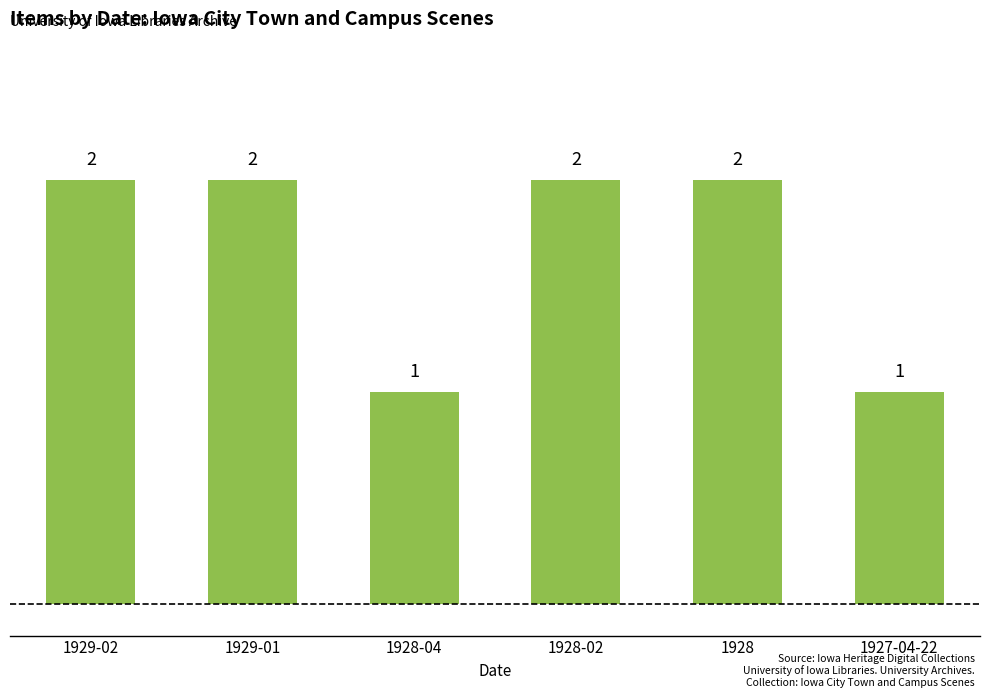

The value at 1927-04-22 is 1. True or false?

True